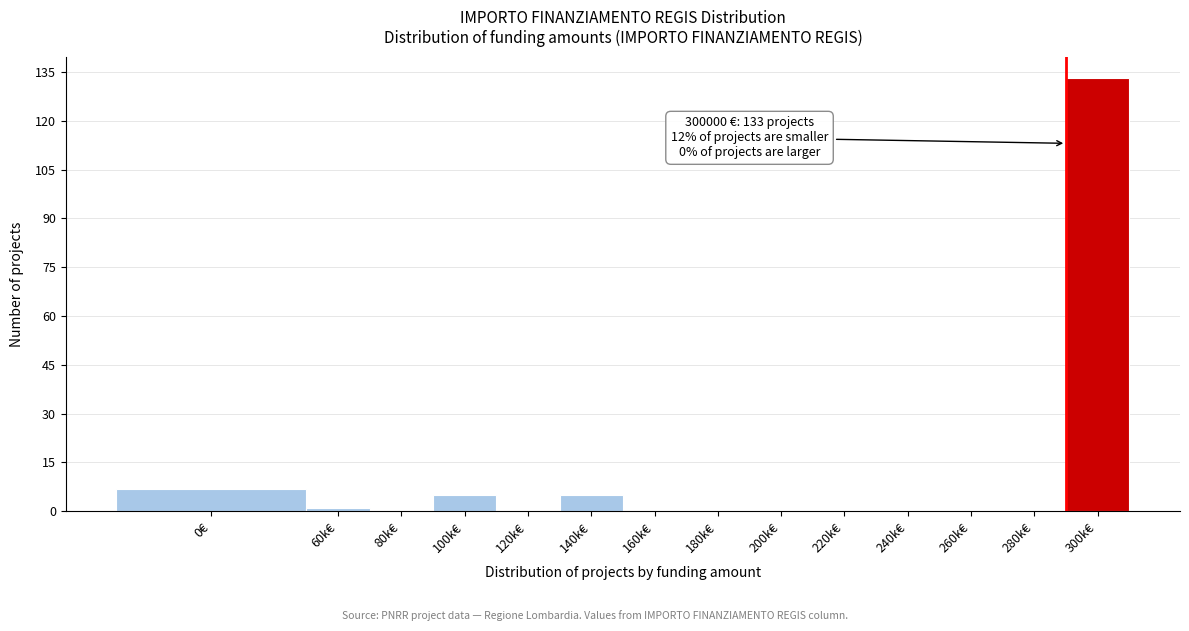

Reading right to left, what are all the values shown in this chart?

300k€=133	280k€=0	260k€=0	240k€=0	220k€=0	200k€=0	180k€=0	160k€=0	140k€=5	120k€=0	100k€=5	80k€=0	60k€=1	0€=7